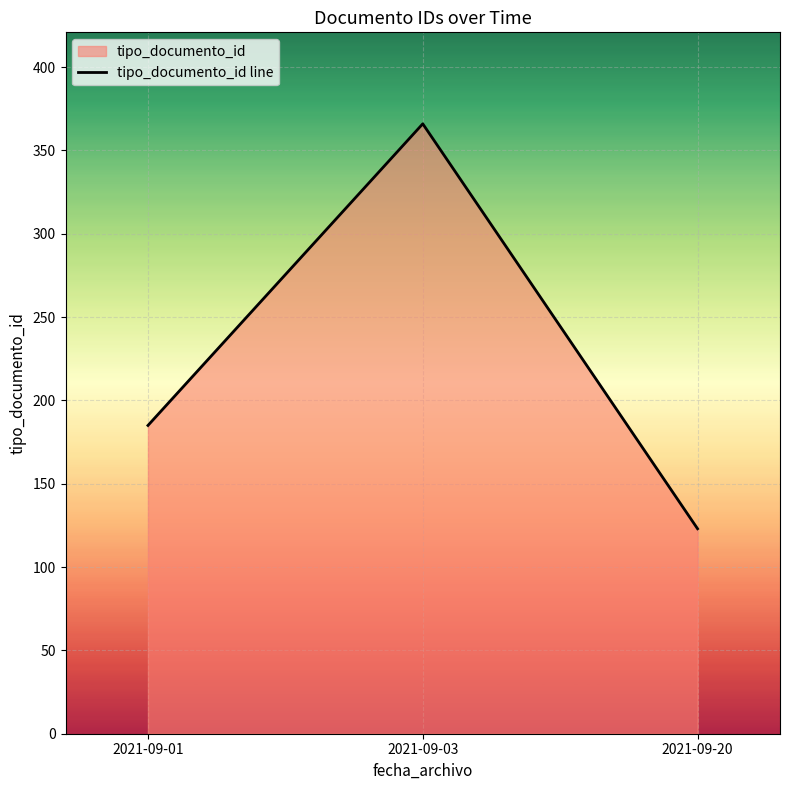

What is the minimum value shown in the chart?

123